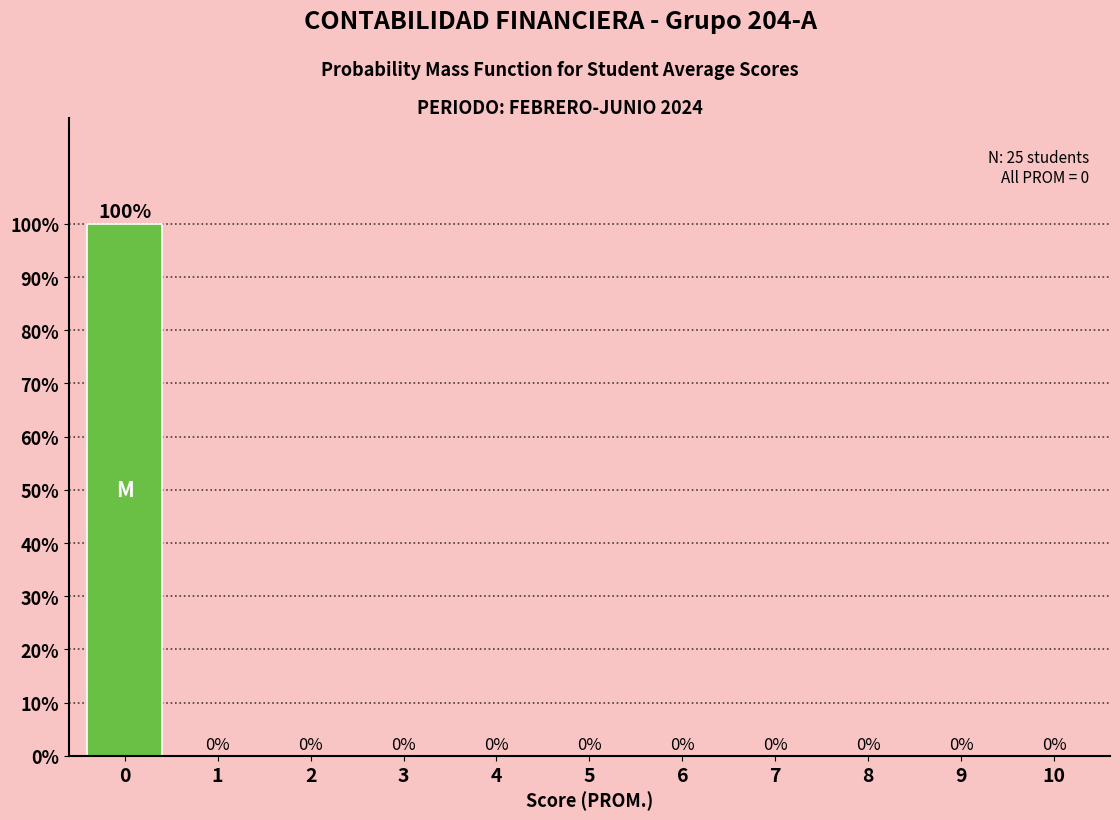

Reading left to right, extract all data points from this chart.

0=100	1=0	2=0	3=0	4=0	5=0	6=0	7=0	8=0	9=0	10=0